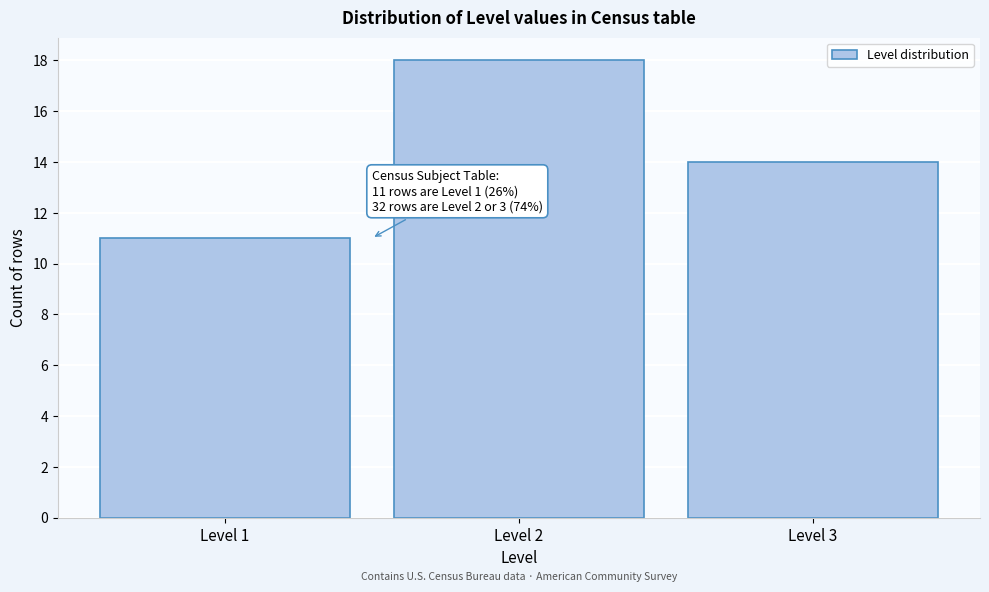

Over which range of the x-axis is the bar tallest?

1.5 to 2.5